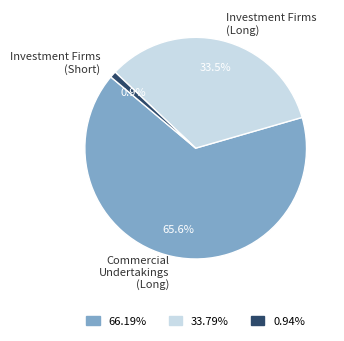

Approximately how many times larger is the value at Investment Firms (Long) compared to Commercial Undertakings (Long)?

0.5